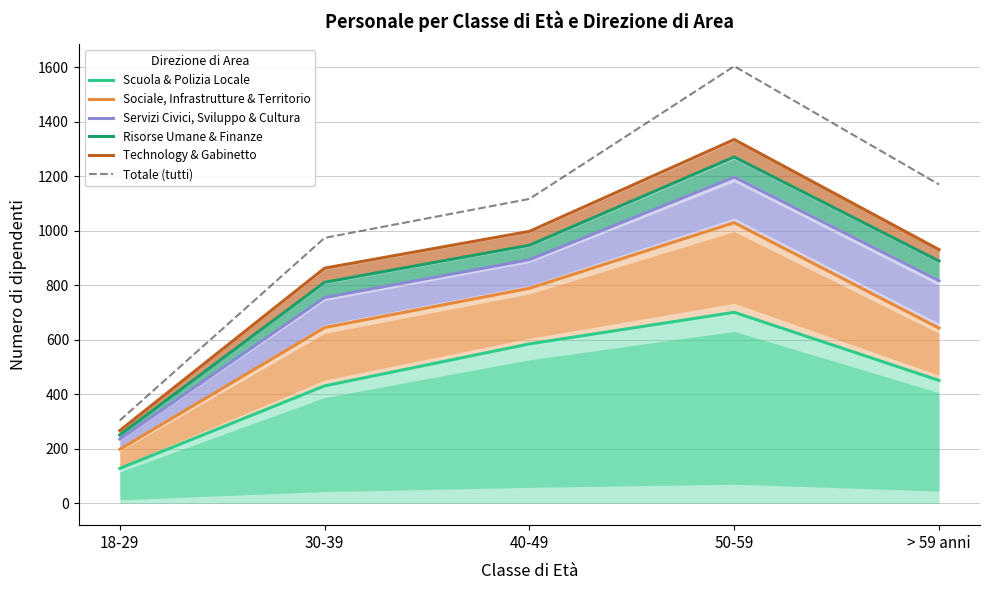

Which label corresponds to the largest value in the chart?

50-59